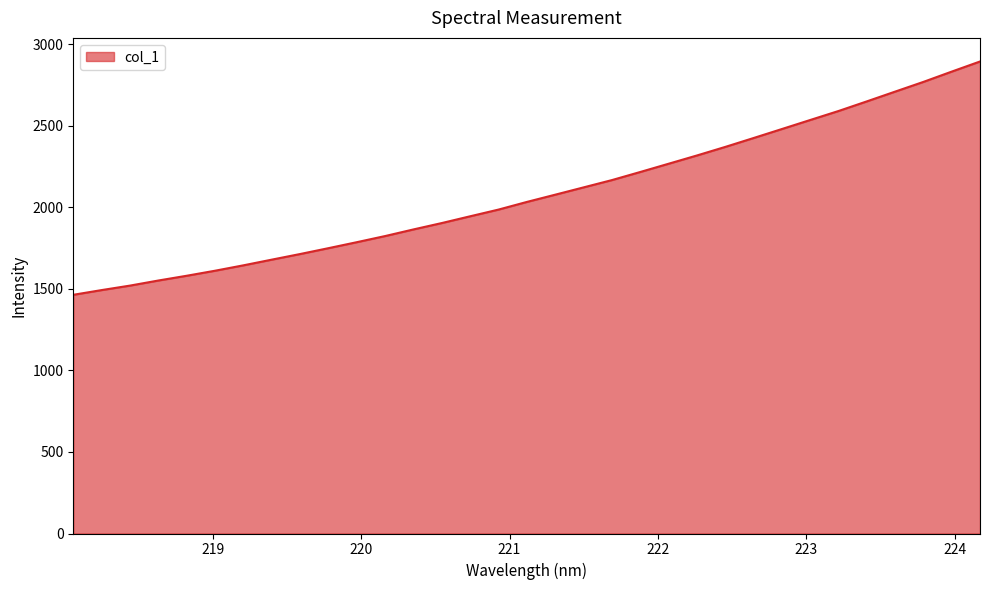

What is the greatest value displayed?

2894.5